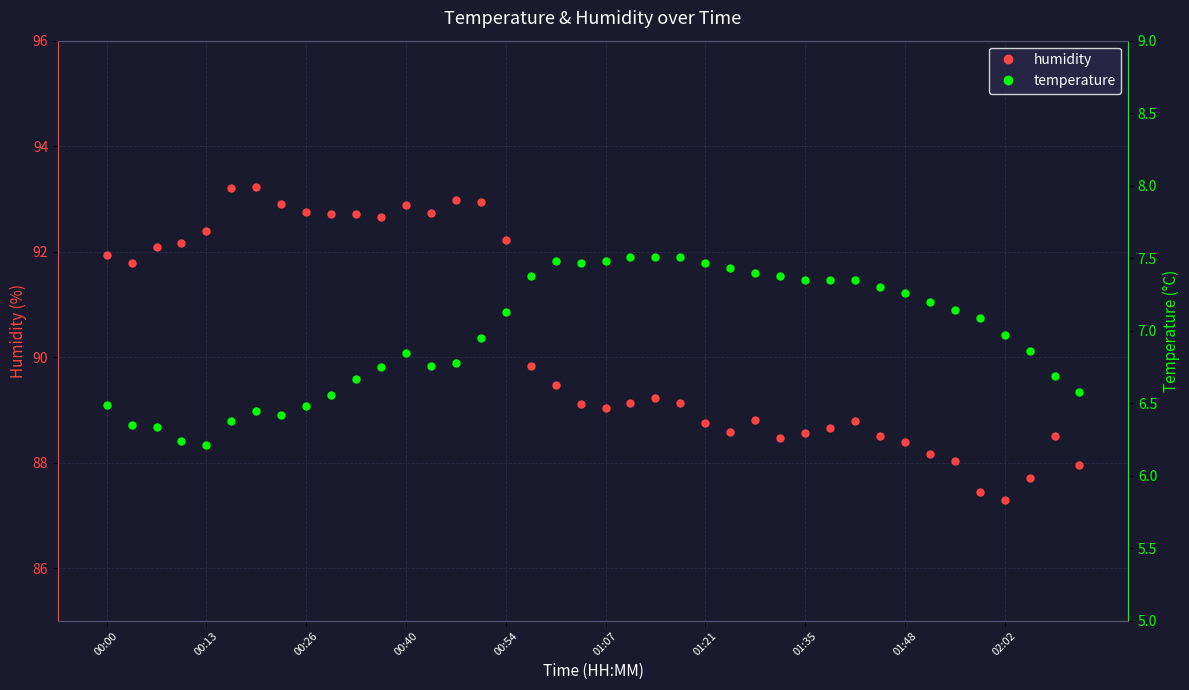

Which series has the largest total across all categories?

humidity